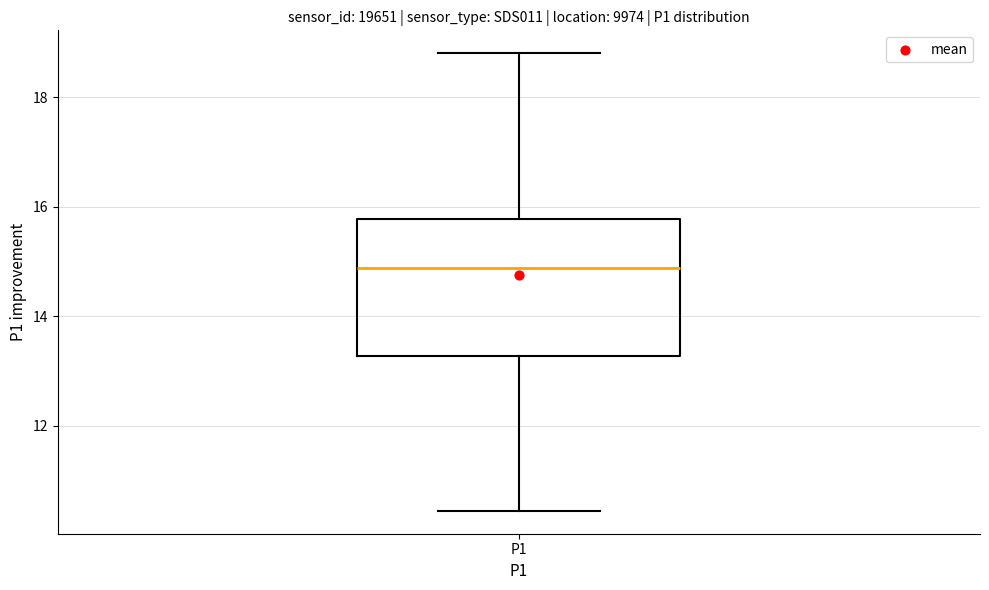

Transcribe this box plot: give where the median line is, the range the box spans, and where the two whiskers end, as read against the y-axis. The values are not printed on the chart, so give them approximately, as read against the axis.

median 14.8, box 13.2 to 15.8, whiskers 10.4 to 18.8